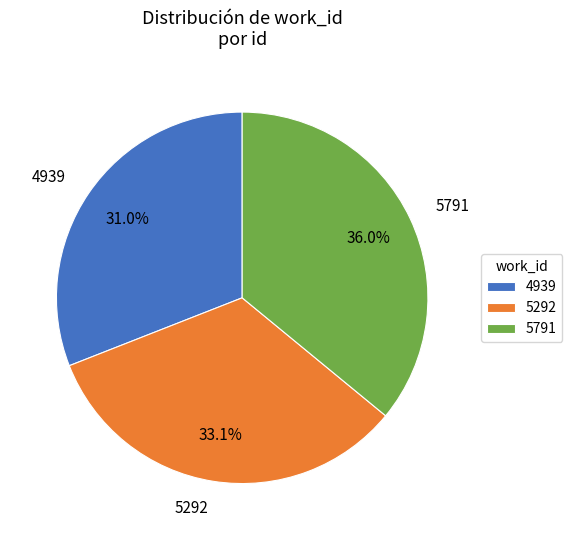

To the nearest percent, what is the average slice percentage?

33%